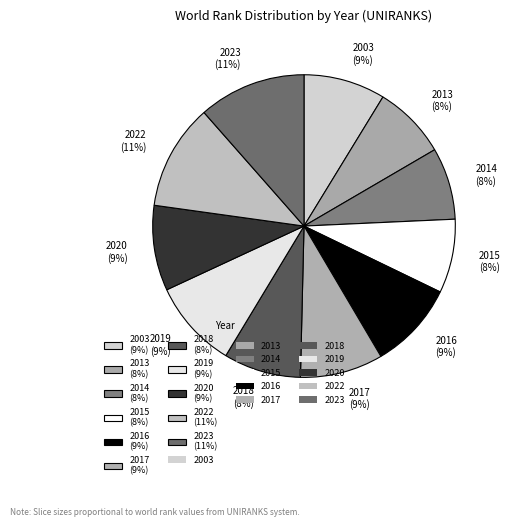

Approximately how many times larger is the value at 2003 (9%) compared to 2015 (8%)?

1.1